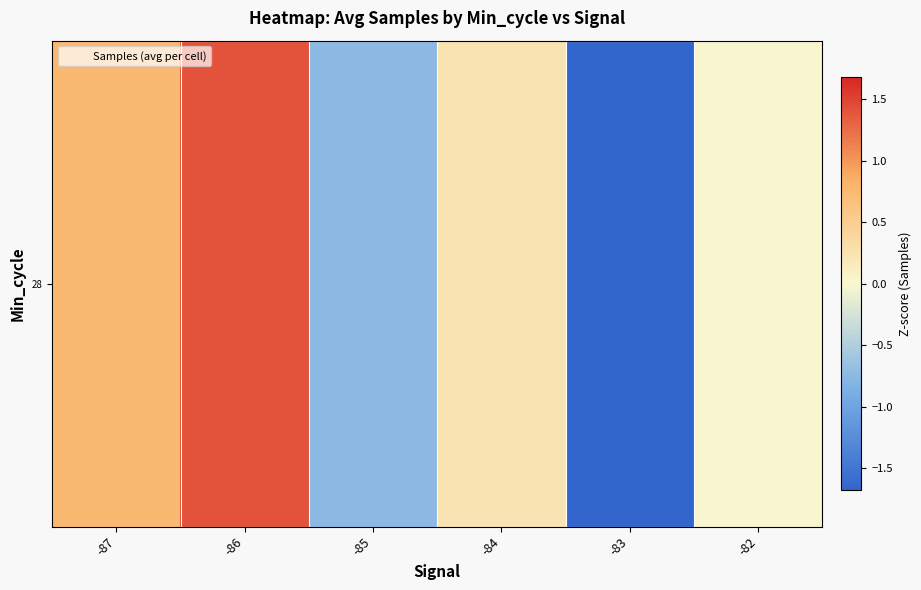

How many negative values are there?

2